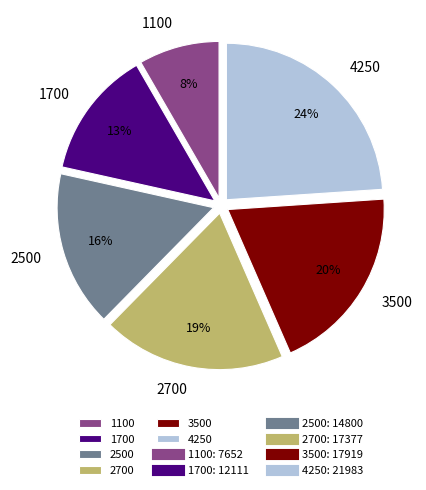

Which category has the smallest portion of the pie?

1100